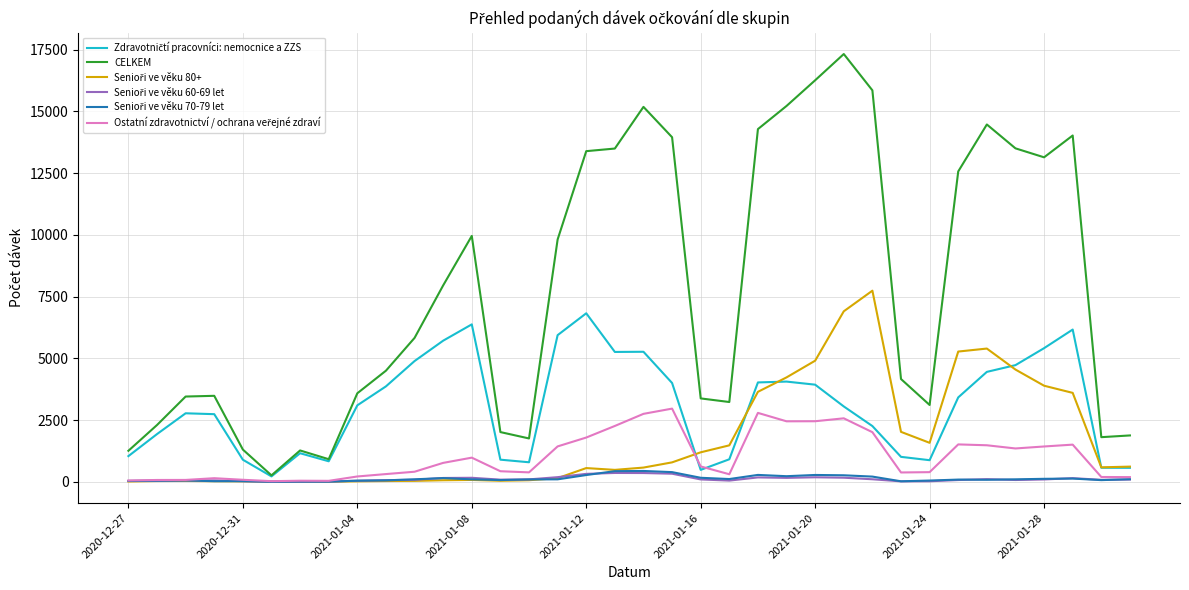

At how many categories does at least one series exceed 11776?

14